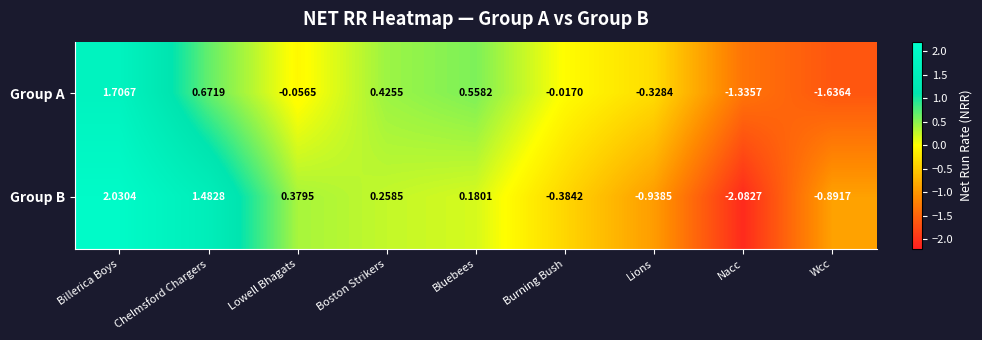

How many data points does each series have?

9